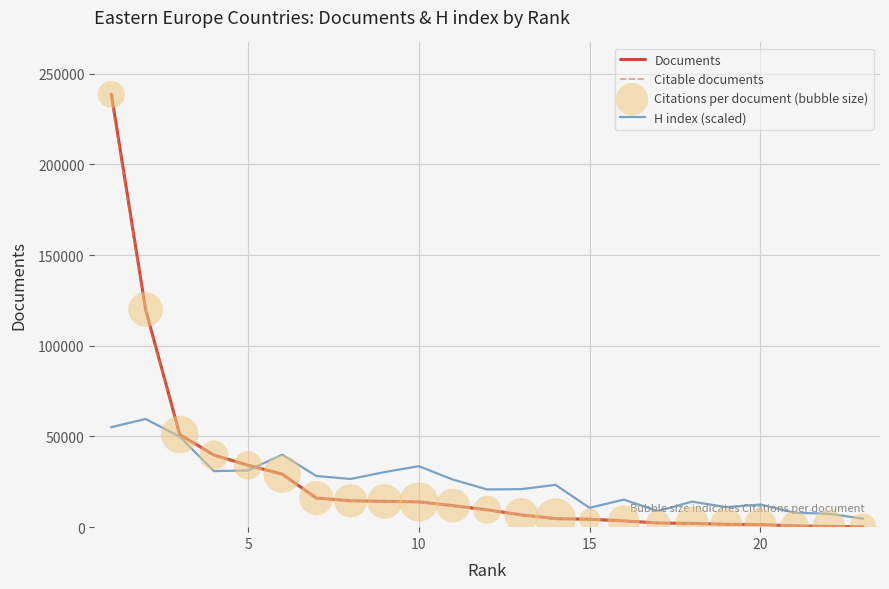

Which series has the widest spread of values?

Documents